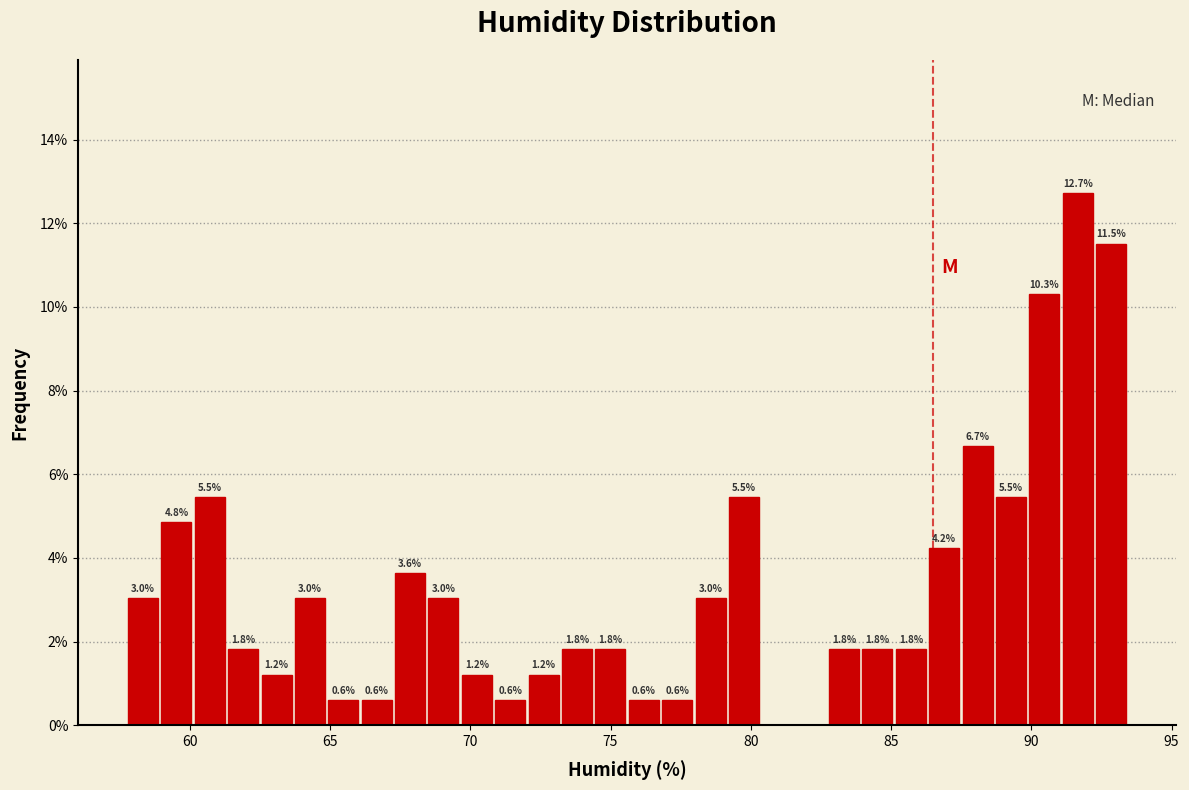

Read against the x-axis, roughly where is the centre of the tallest bar?

91.5